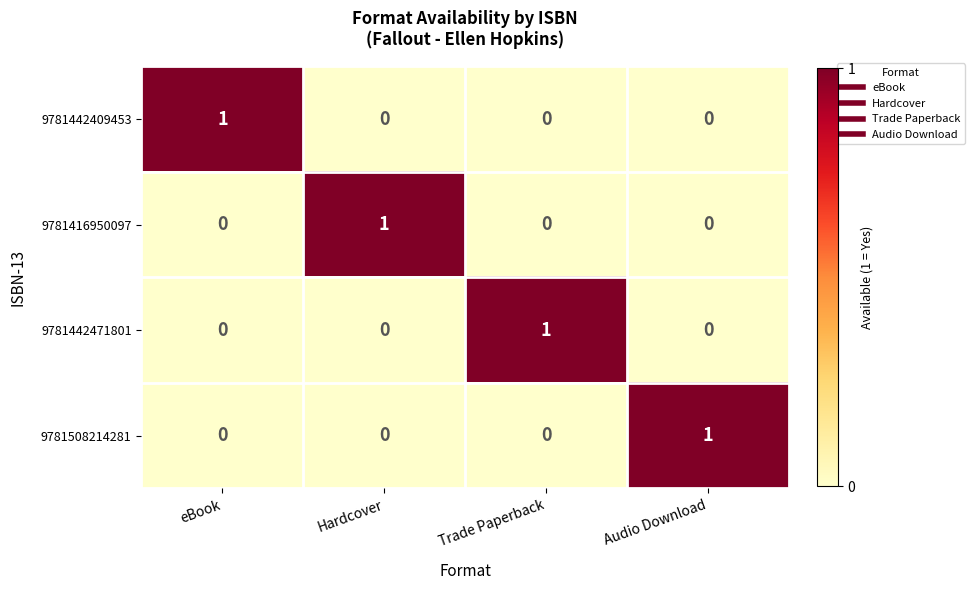

At how many categories does at least one series exceed 0?

4